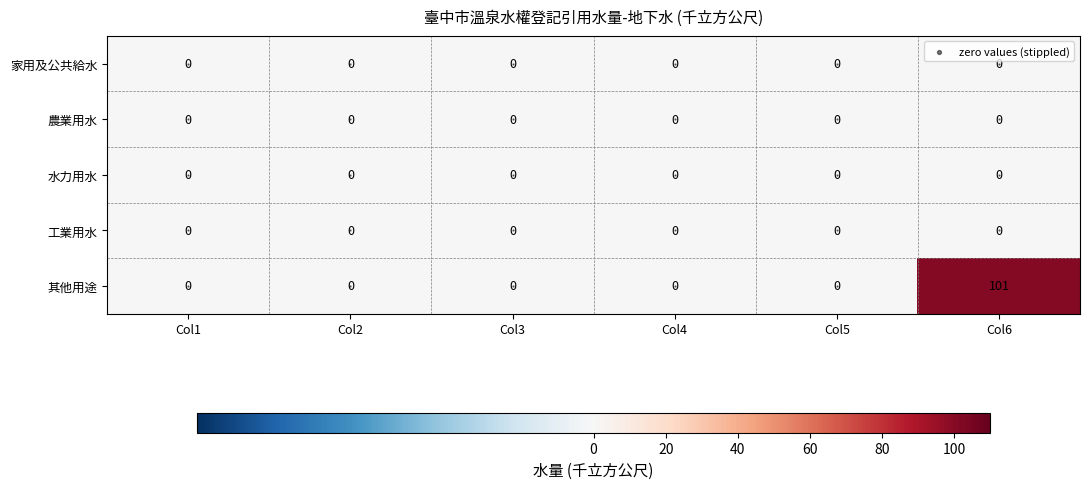

Reading left to right, what are all the values shown in this chart?

家用及公共給水: 0	0	0	0	0	0
農業用水: 0	0	0	0	0	0
水力用水: 0	0	0	0	0	0
工業用水: 0	0	0	0	0	0
其他用途: 0	0	0	0	0	101